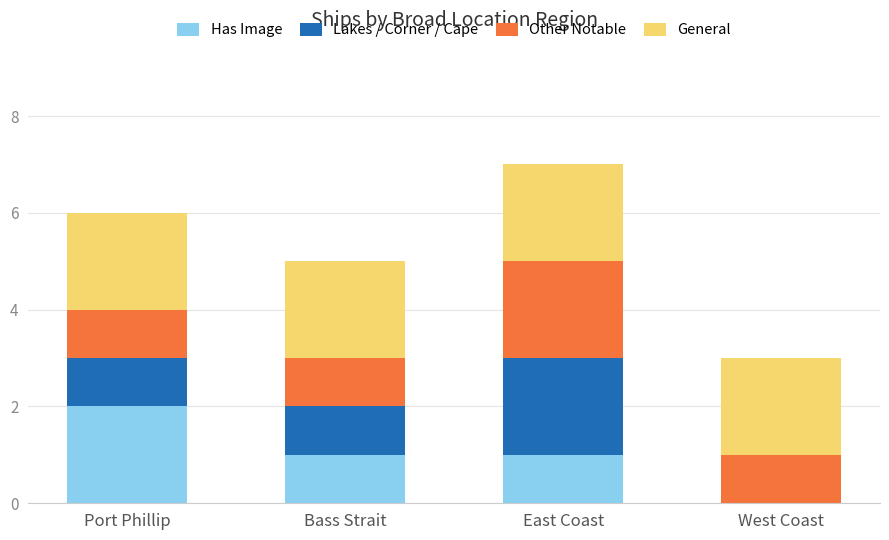

What is the total value across all series at Port Phillip?

6